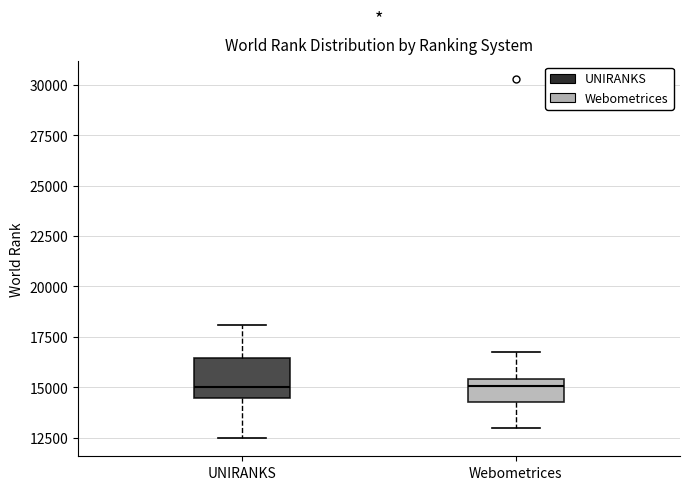

Which box is the tallest, from its lower edge to its upper edge?

UNIRANKS